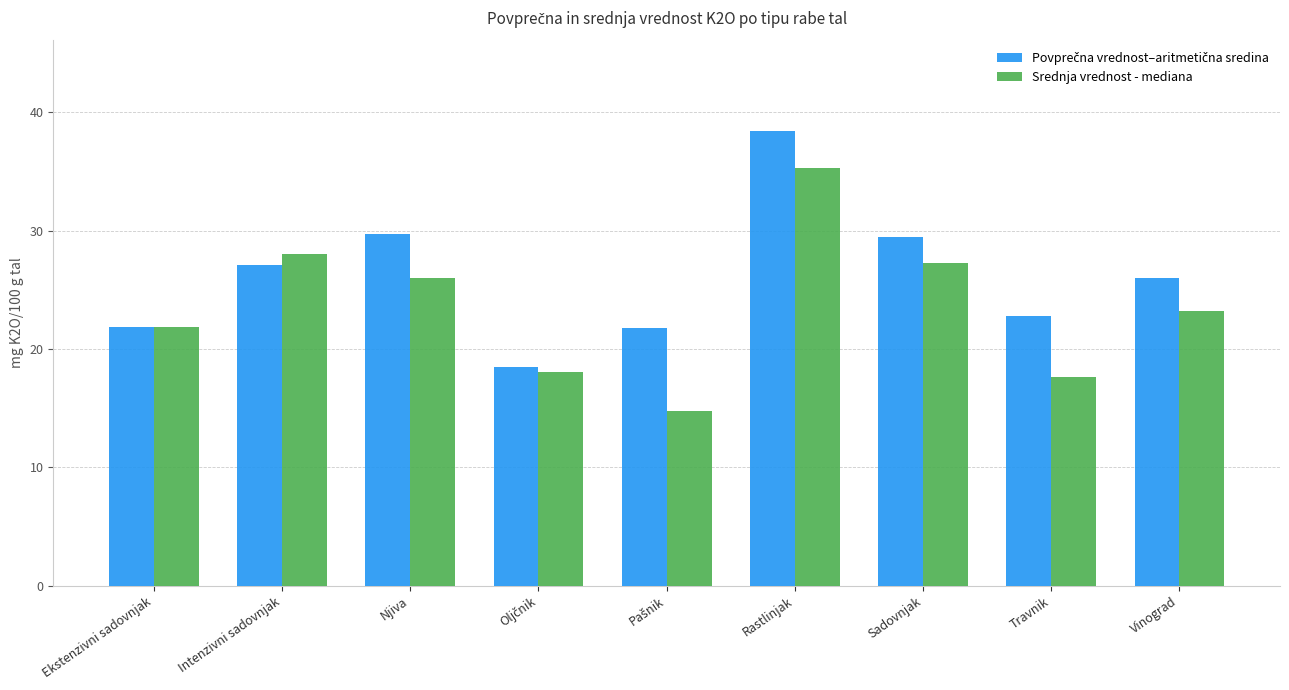

What is the total value across all series at Rastlinjak?

73.7